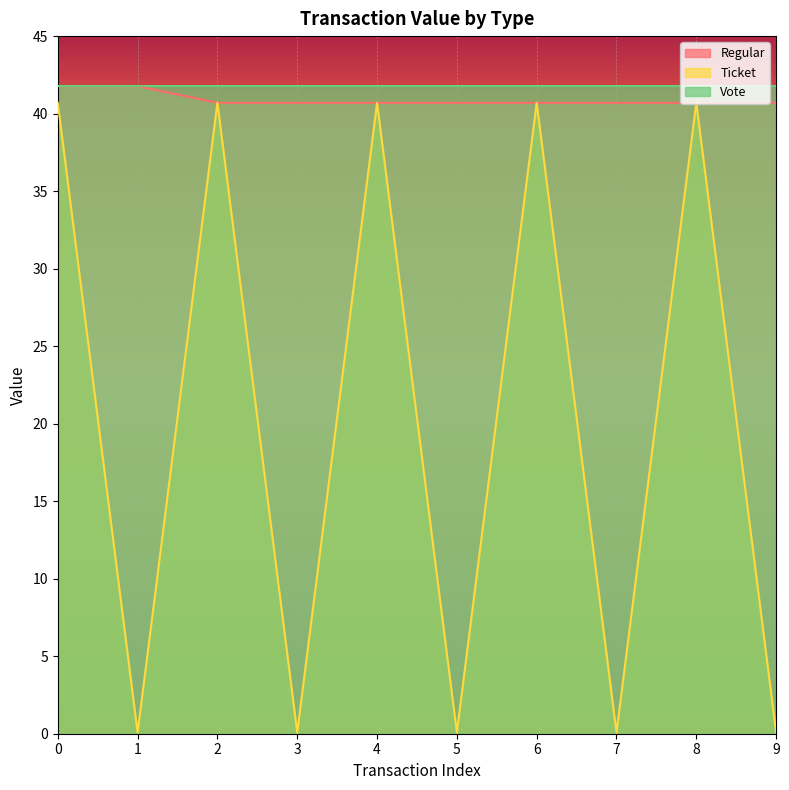

How many data points in Ticket are above 40?

5